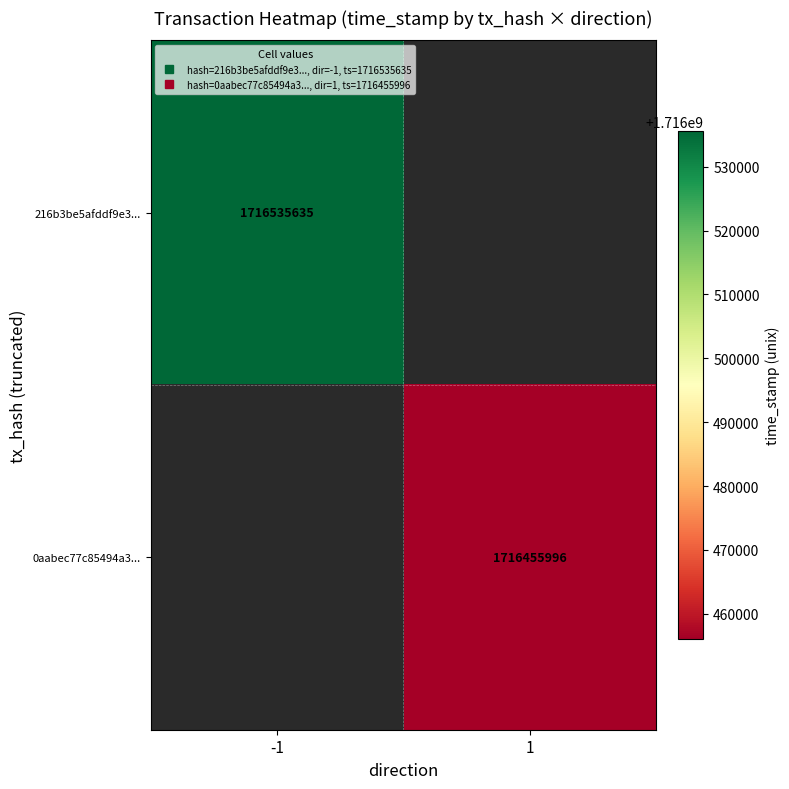

The value of 216b3be5afddf9e3... at -1 is 745874624.5. True or false?

False